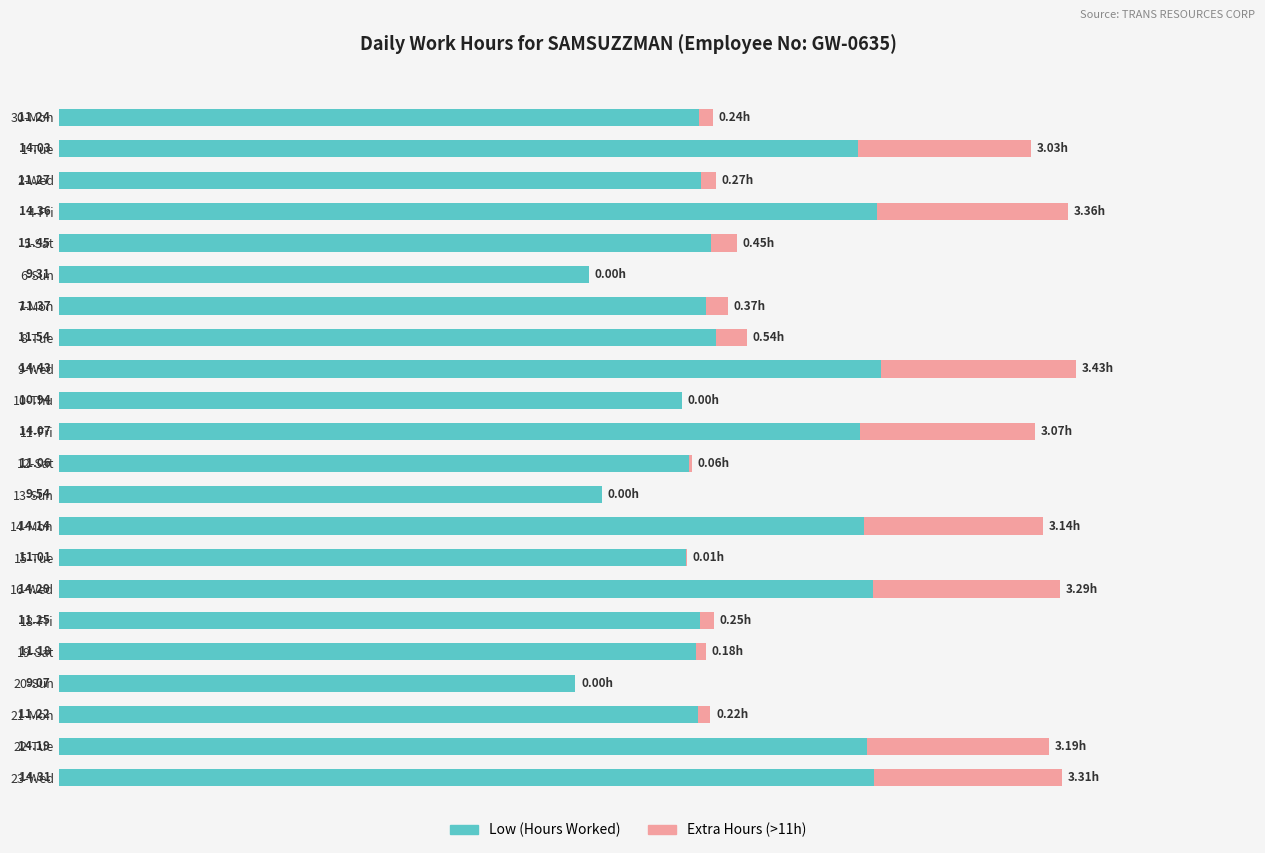

At which category is the sum across all series the highest?

9-Wed